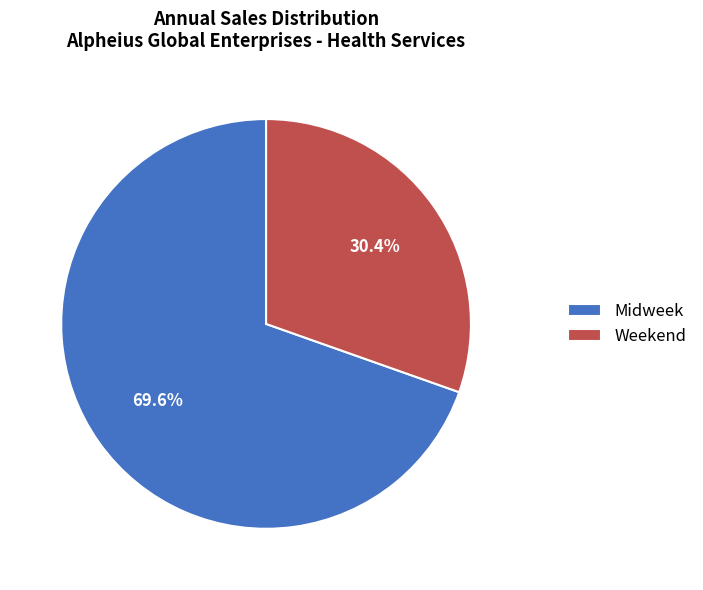

The Midweek slice represents 81% of the pie. True or false?

False